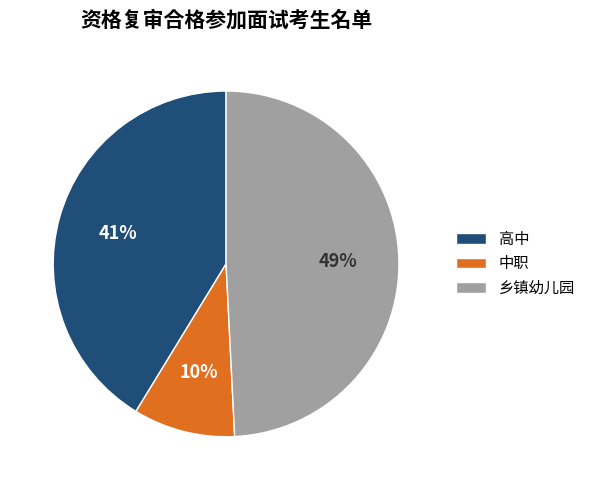

Rank the categories by value from highest to lowest.

乡镇幼儿园, 高中, 中职